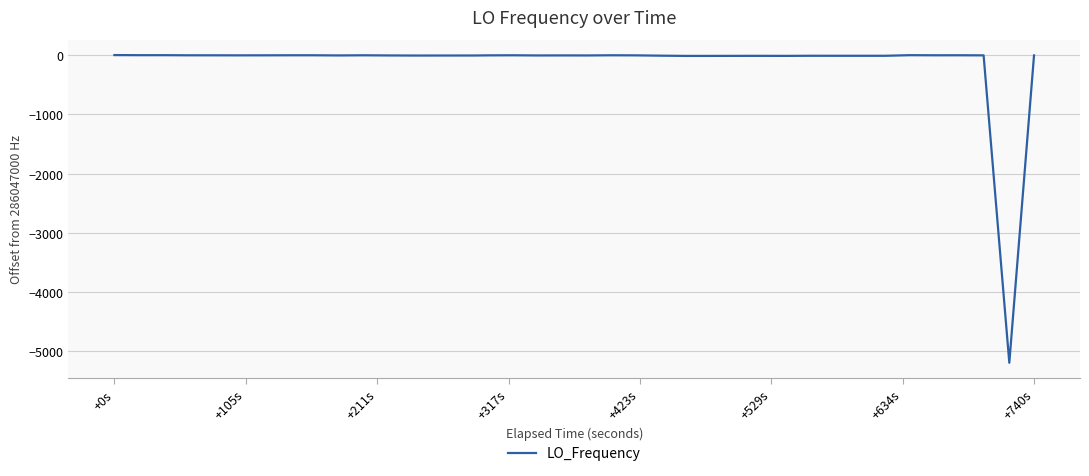

What is the smallest value displayed?

-5200.0